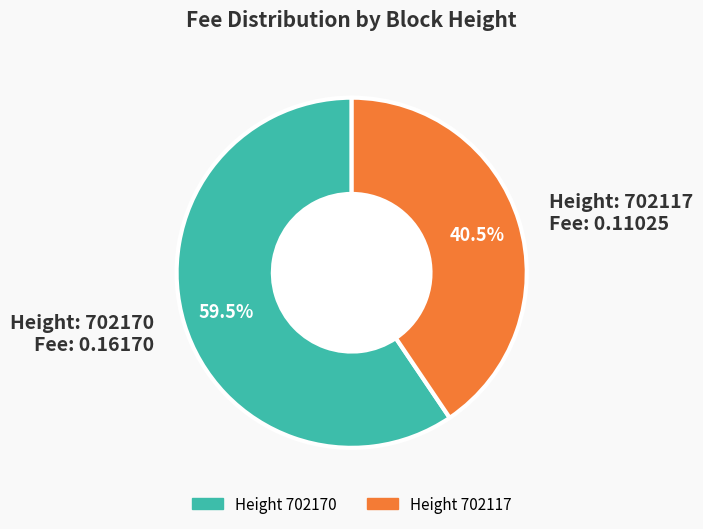

To the nearest percent, what is the average slice percentage?

50%